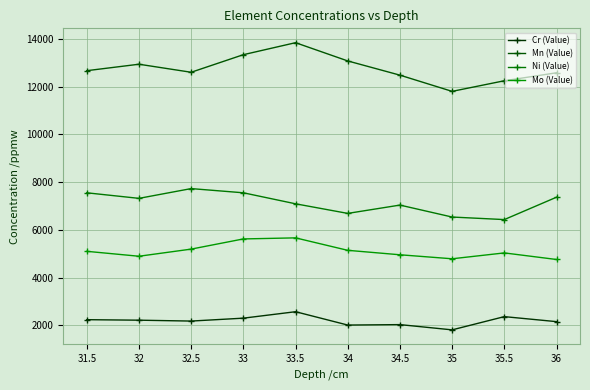

Reading right to left, what are all the values shown in this chart?

Cr (Value): 36=2150.2	35.5=2360.1	35=1805.5	34.5=2025.7	34=2007.1	33.5=2566.3	33=2296.2	32.5=2174.1	32=2211.2	31.5=2232.3
Mn (Value): 36=12582.8	35.5=12248.2	35=11803.7	34.5=12483.3	34=13079.2	33.5=13844.1	33=13341.2	32.5=12604.3	32=12941.3	31.5=12670.6
Ni (Value): 36=7366.7	35.5=6428.7	35=6535.1	34.5=7036.4	34=6688.0	33.5=7090.2	33=7551.8	32.5=7727.6	32=7318.5	31.5=7551.2
Mo (Value): 36=4755.5	35.5=5031.3	35=4785.7	34.5=4953.3	34=5139.7	33.5=5662.1	33=5617.5	32.5=5190.7	32=4891.7	31.5=5098.1